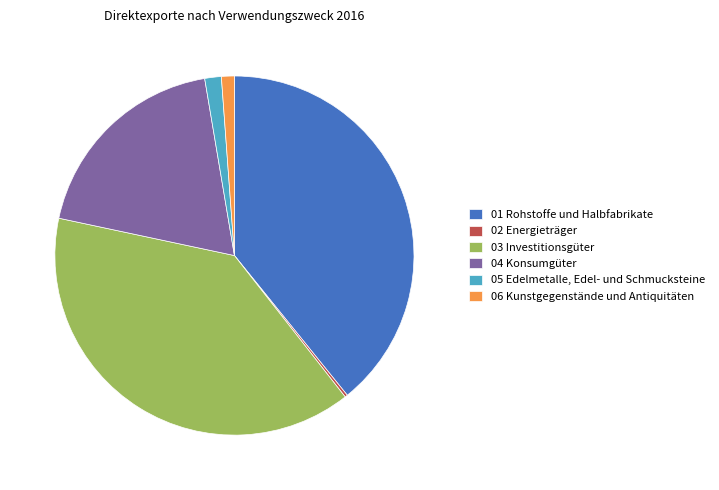

Which has a higher value, 04 Konsumgüter or 06 Kunstgegenstände und Antiquitäten?

04 Konsumgüter